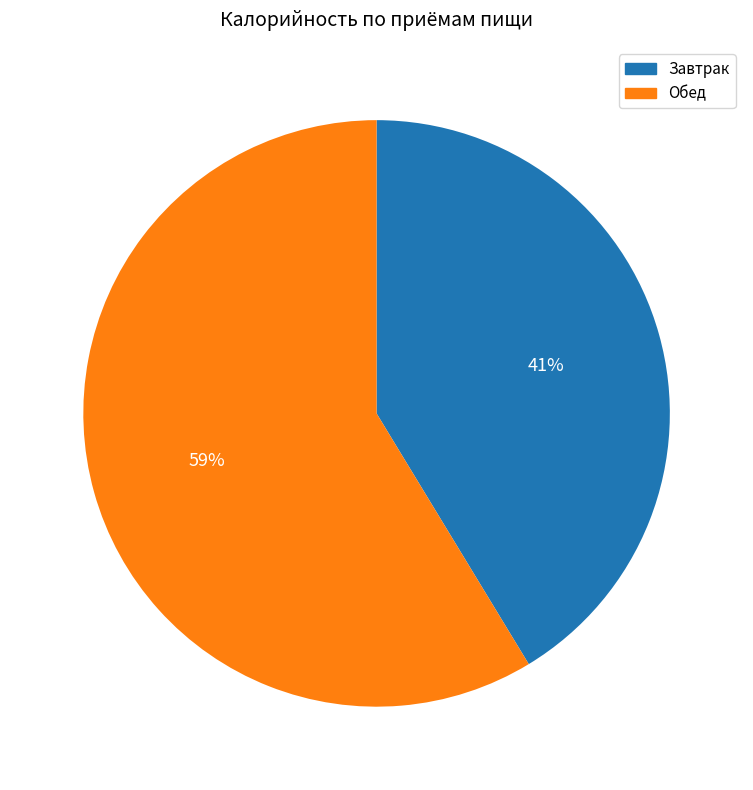

How many segments does this pie chart have?

2